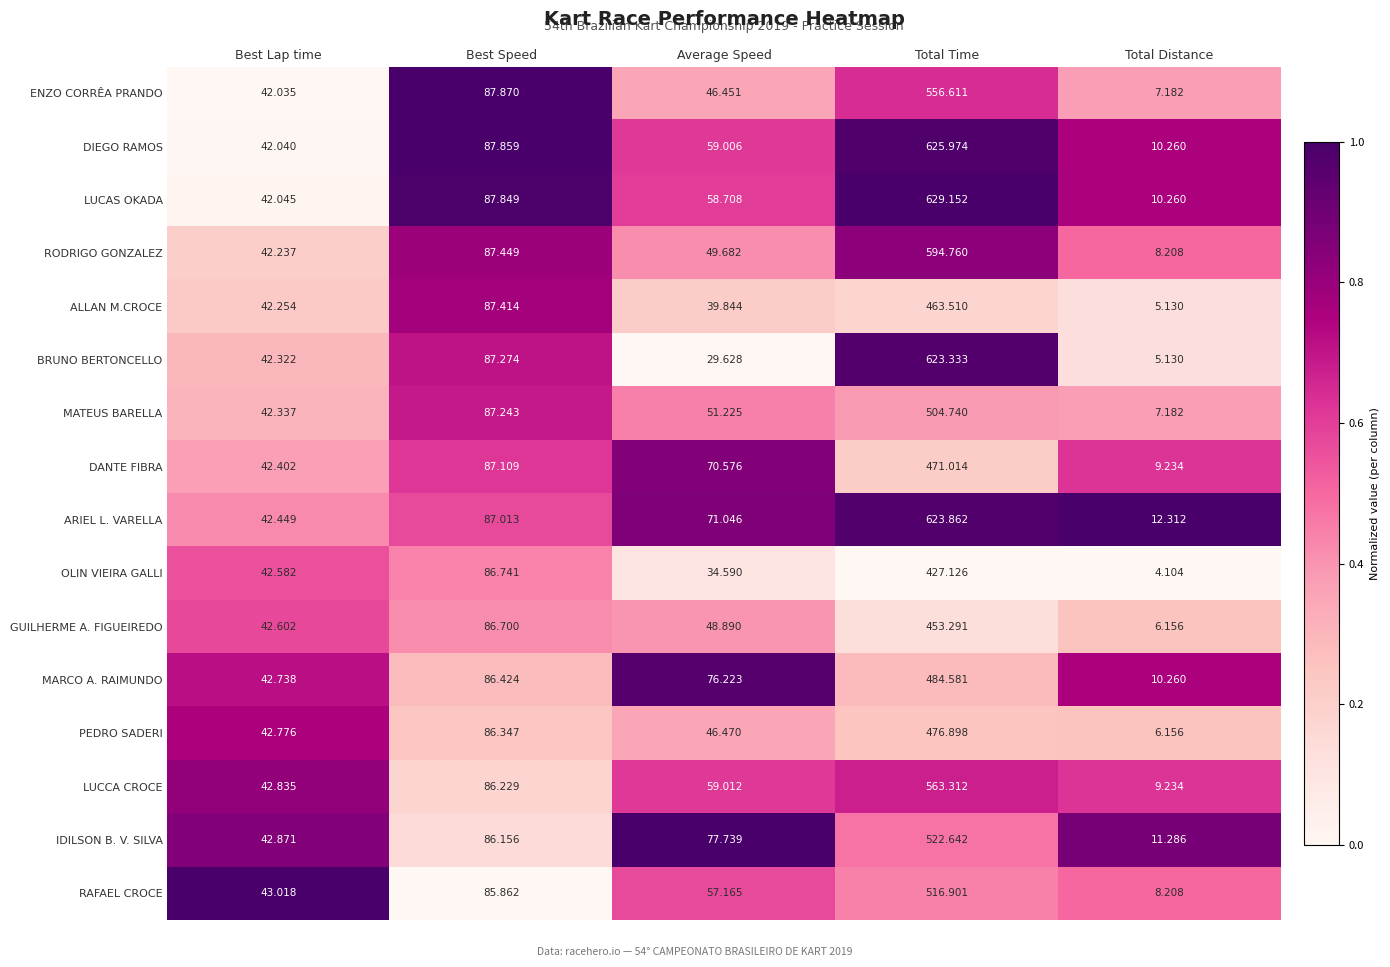

What is the greatest value displayed?

629.2